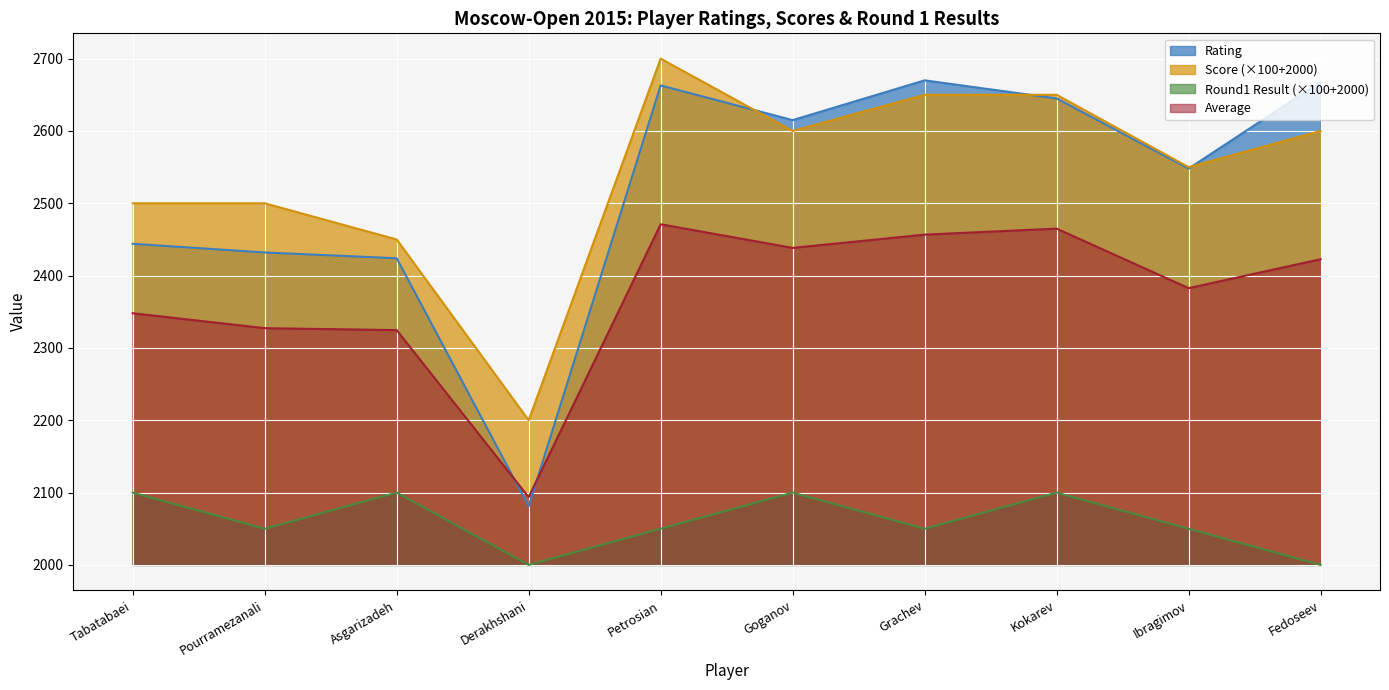

How many lines are shown in the chart?

4